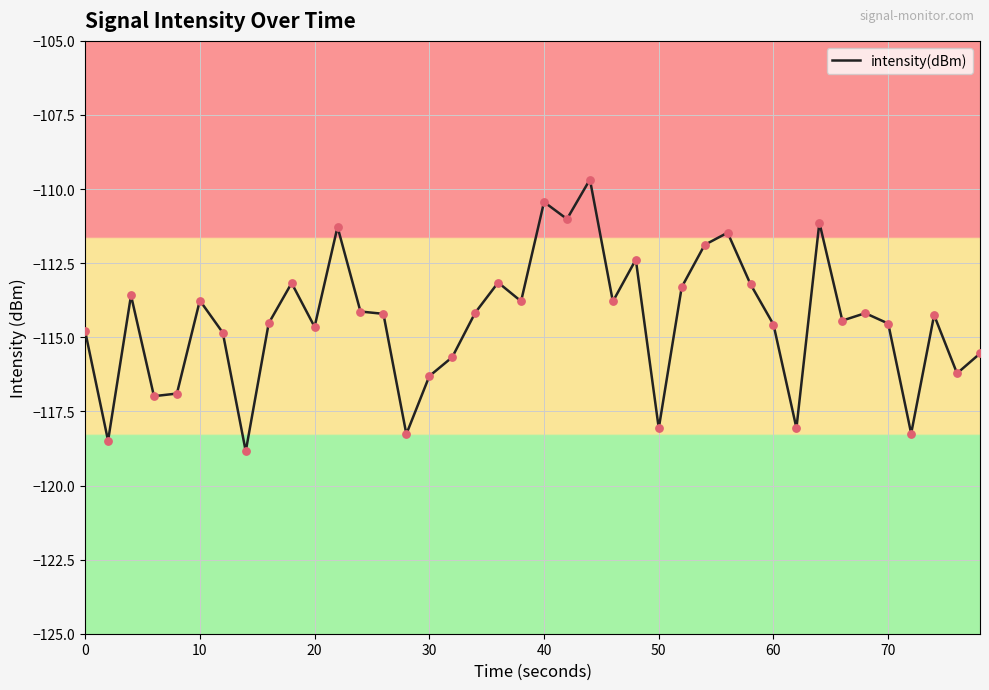

What is the greatest value displayed?

-109.7